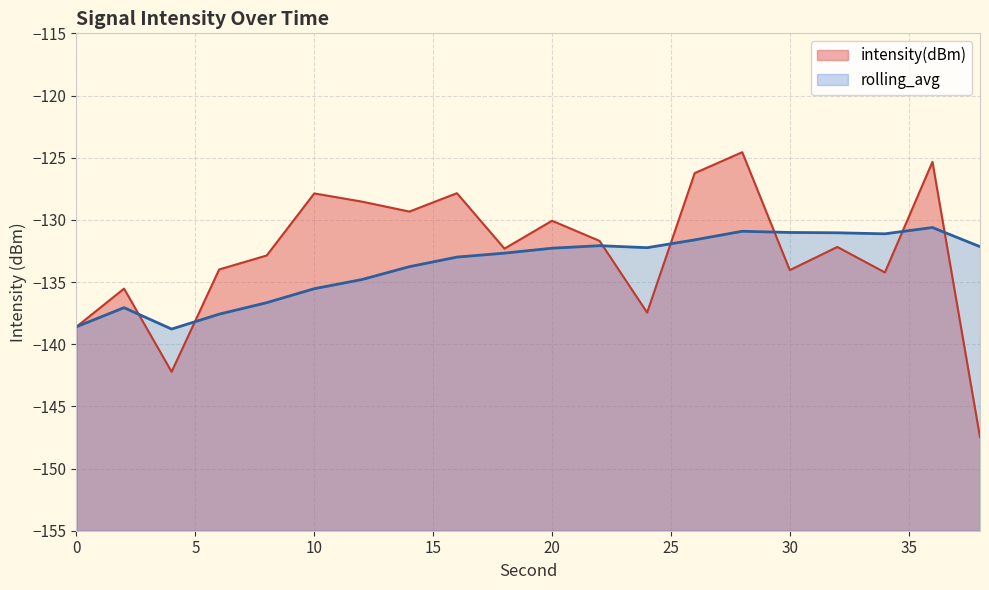

What is the lowest value of the intensity(dBm) series?

-147.5